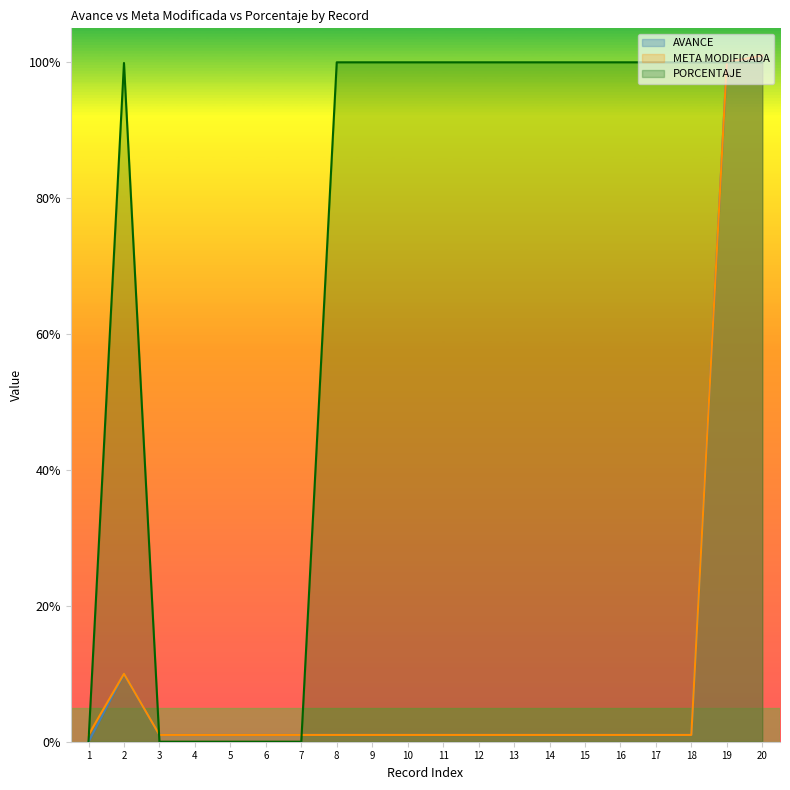

True or false: META MODIFICADA and AVANCE cross at least once.

False